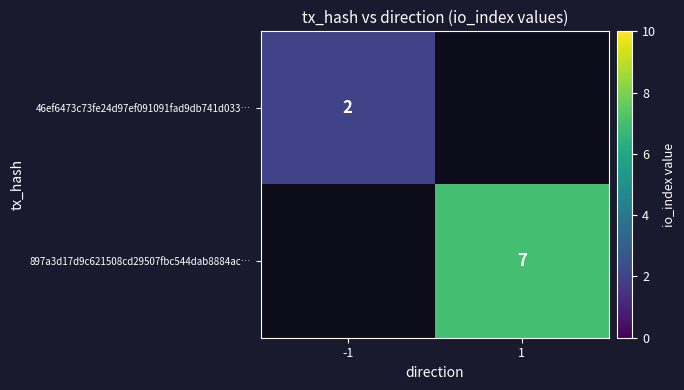

Is it true that 46ef6473c73fe24d97ef091091fad9db741d033… equals 0.8 at -1?

False